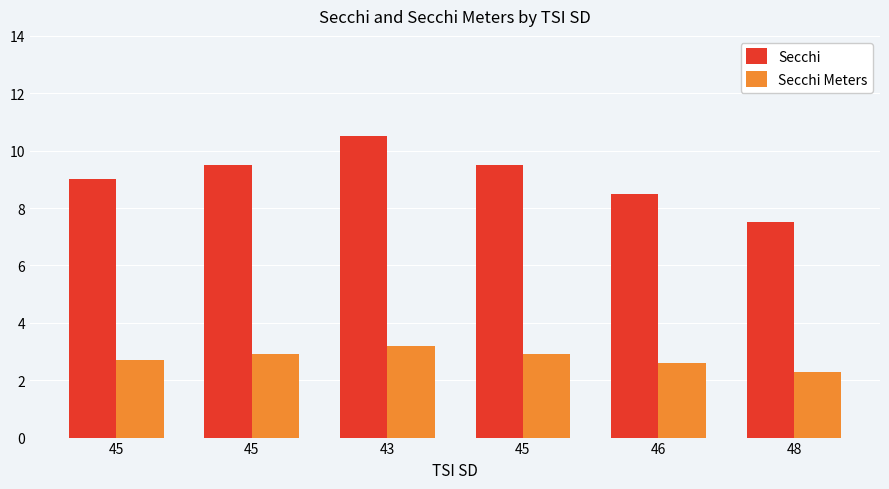

How many groups of bars are there?

6